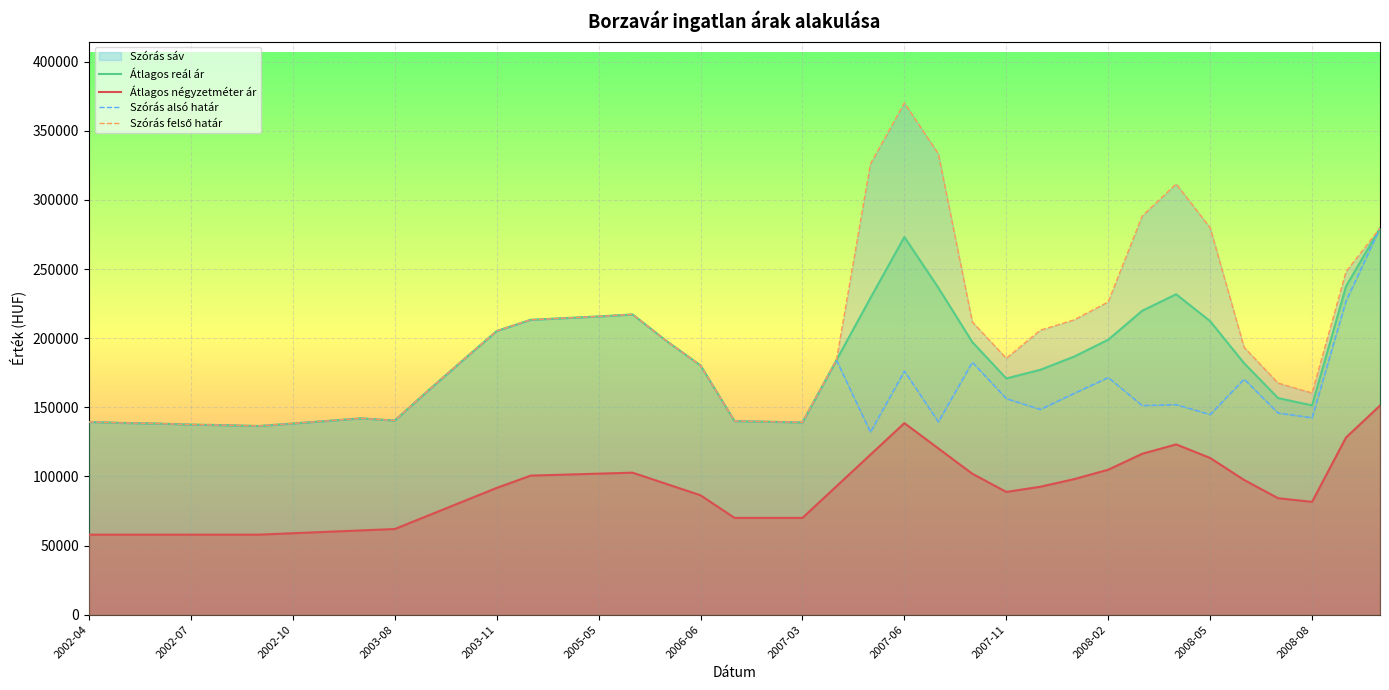

True or false: Szórás felső határ has a value of 160077 at 38.

False